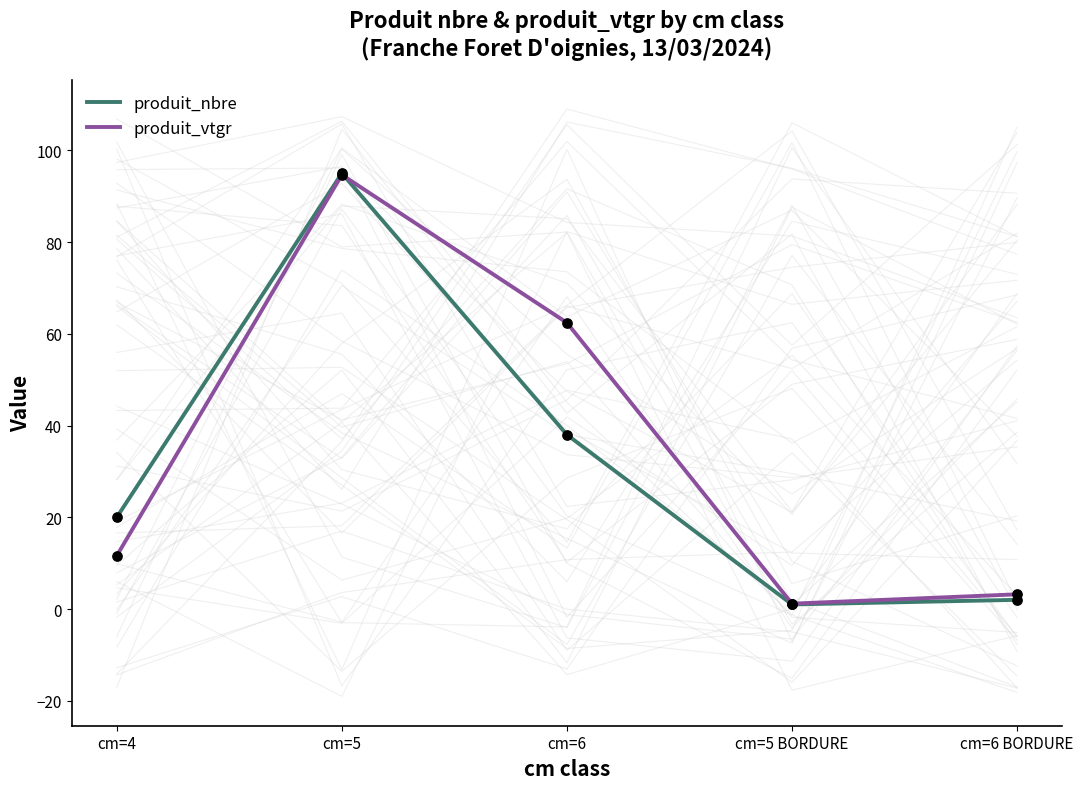

Which series reaches the maximum Y coordinate?

produit_nbre